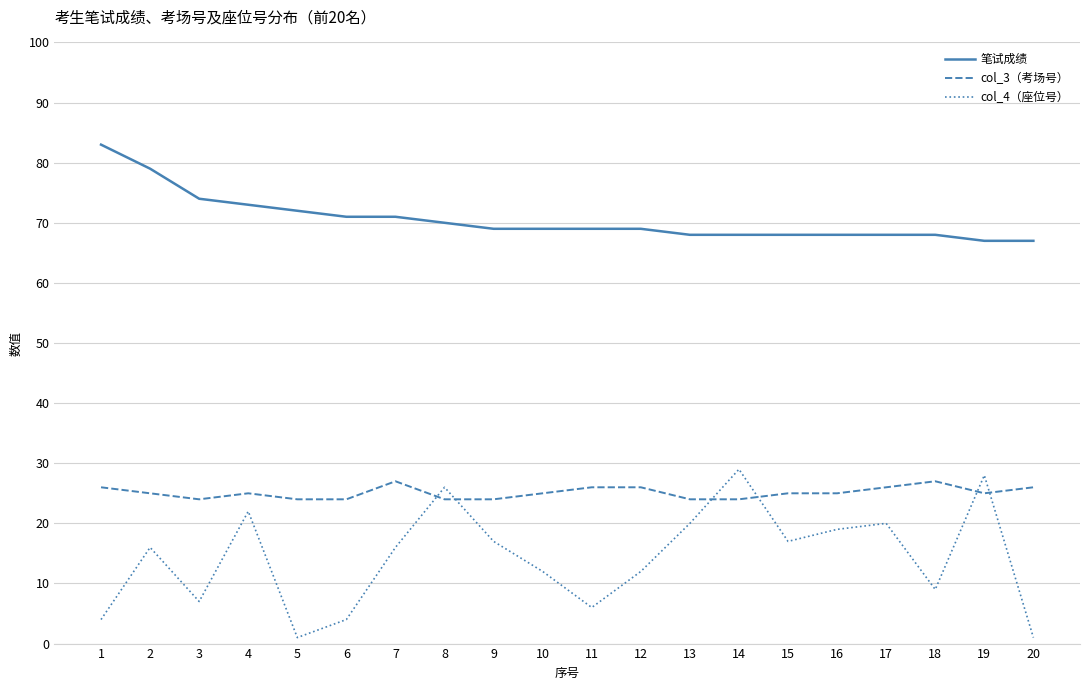

What is the spread (max minus min) of values at 2?

63